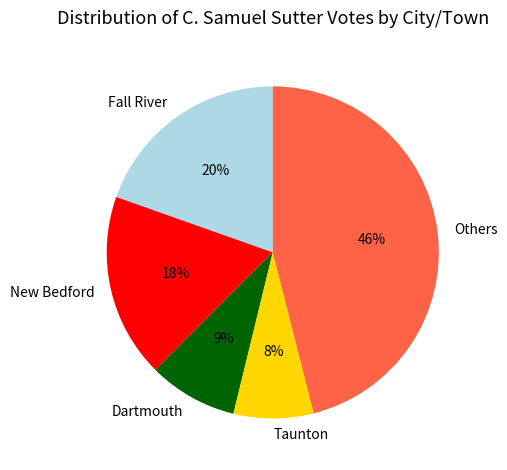

Between Fall River and New Bedford, which is larger?

Fall River